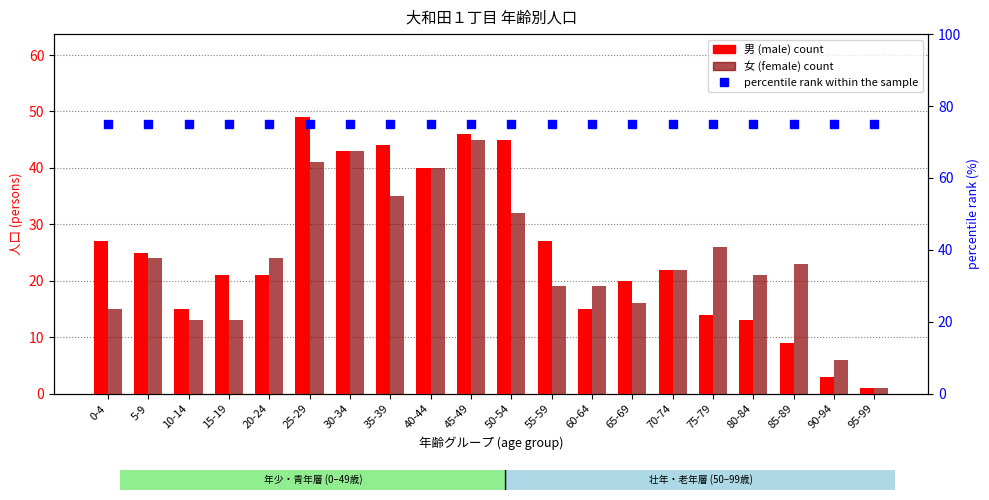

Which category has the lowest value across all series?

95-99